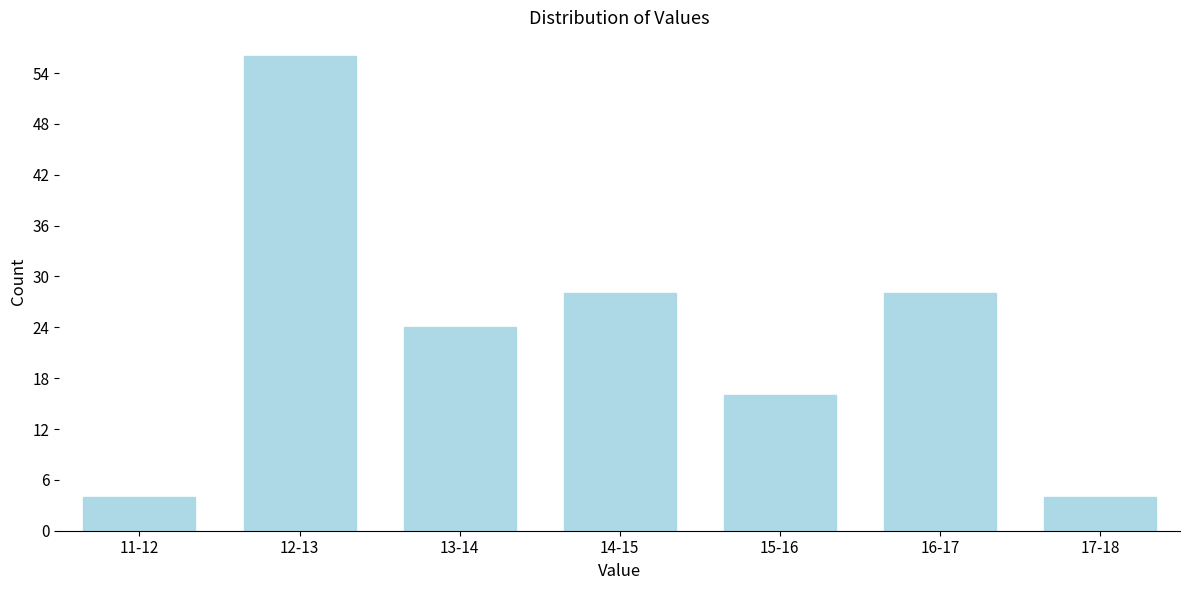

Reading left to right, extract all data points from this chart.

11-12=4	12-13=56	13-14=24	14-15=28	15-16=16	16-17=28	17-18=4